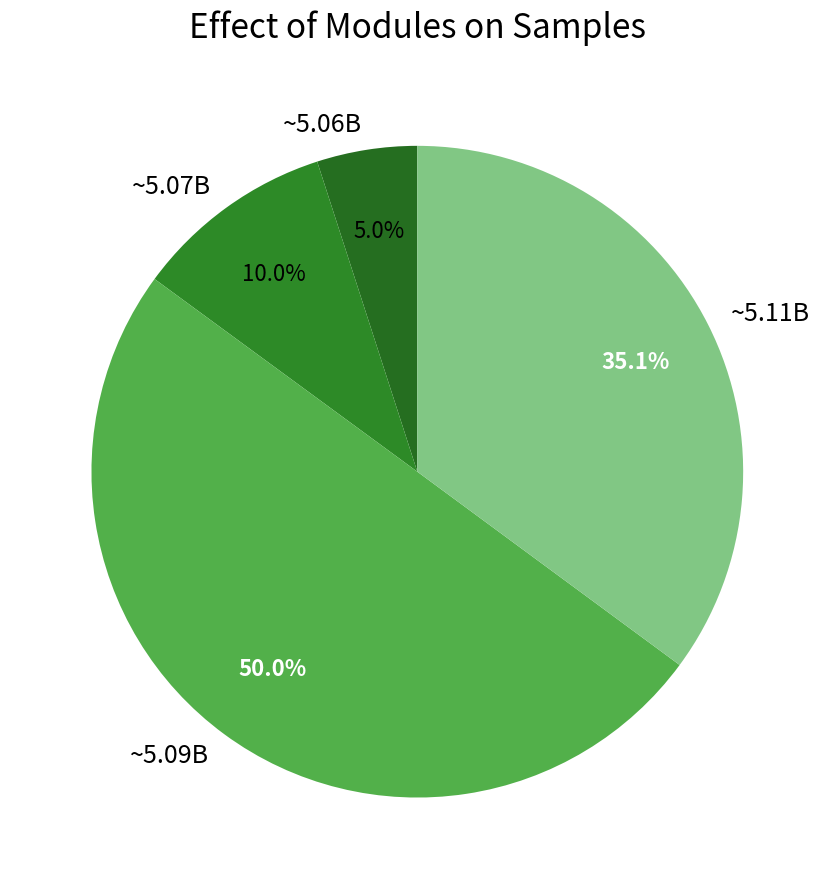

Rank the categories by value from lowest to highest.

~5.06B, ~5.07B, ~5.11B, ~5.09B